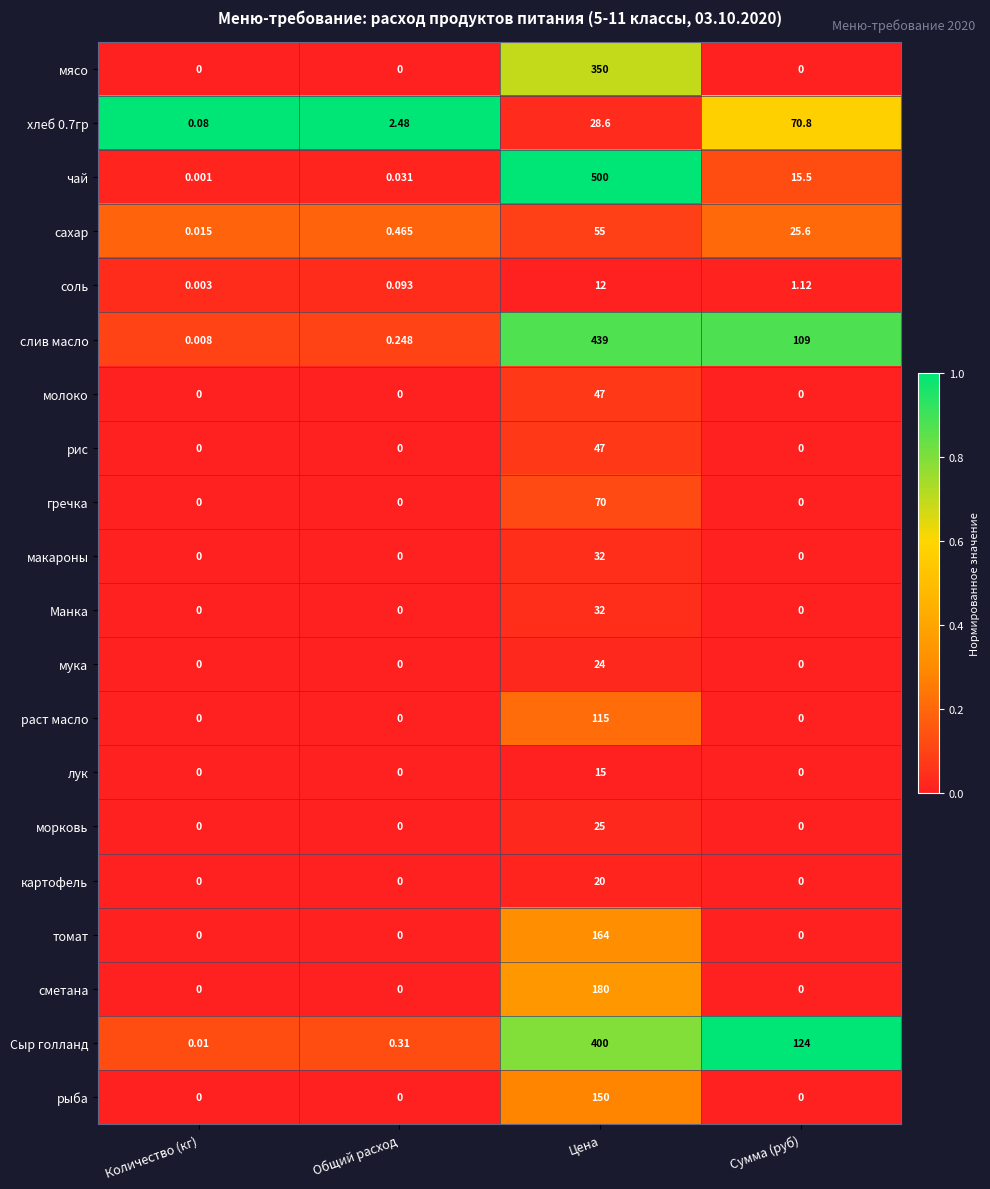

Between Количество (кг) and Сумма (руб), which series saw the biggest shift?

Сыр голланд